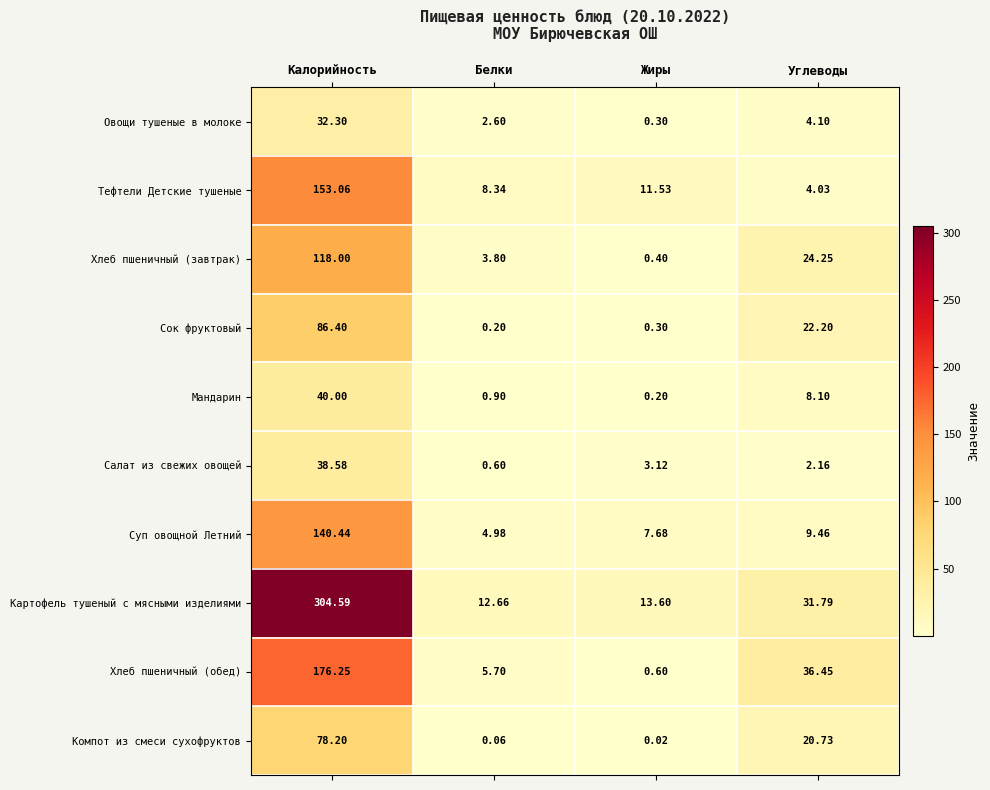

Is the value of Суп овощной Летний at Белки greater than the value of Сок фруктовый at Калорийность?

No